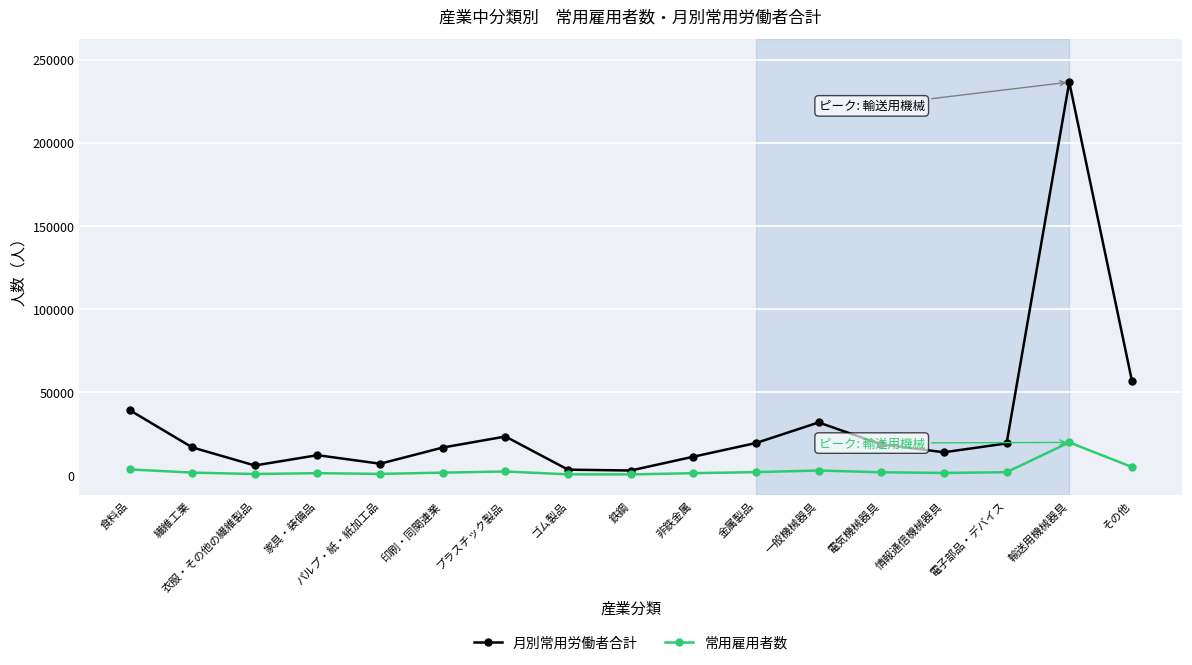

List the series in order of their peak value, highest first.

月別常用労働者合計, 常用雇用者数